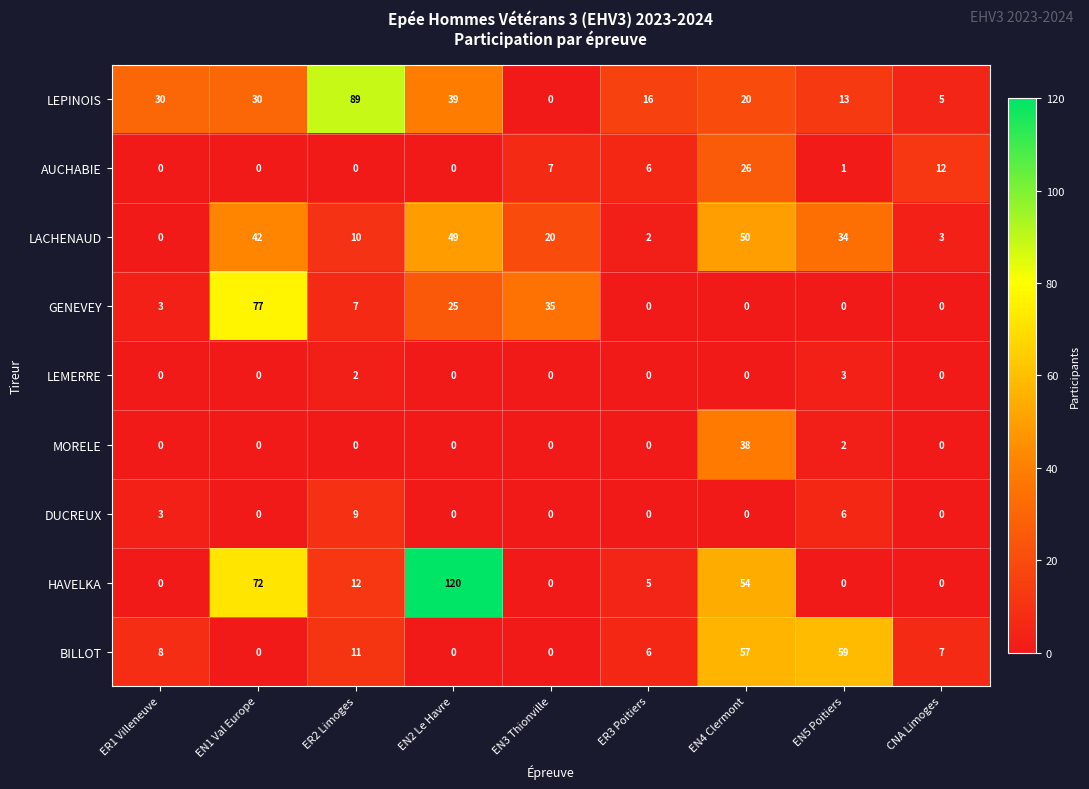

The DUCREUX series shows 12 at ER2 Limoges. True or false?

False